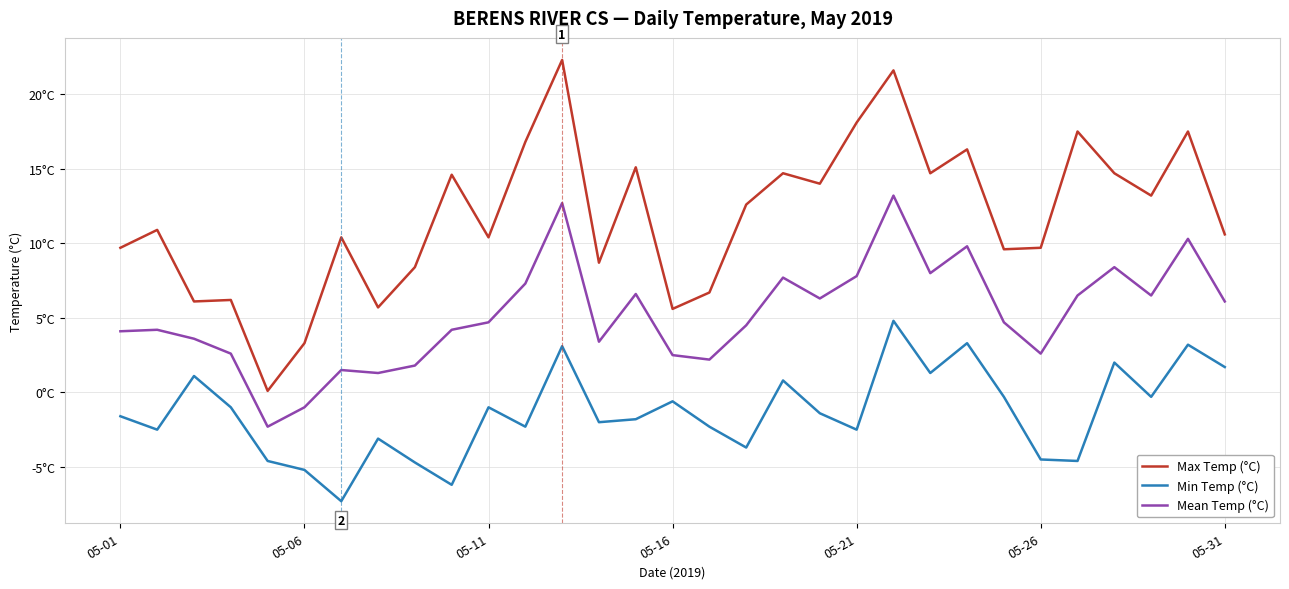

What are all the series names shown in the legend?

Max Temp (°C), Min Temp (°C), Mean Temp (°C)